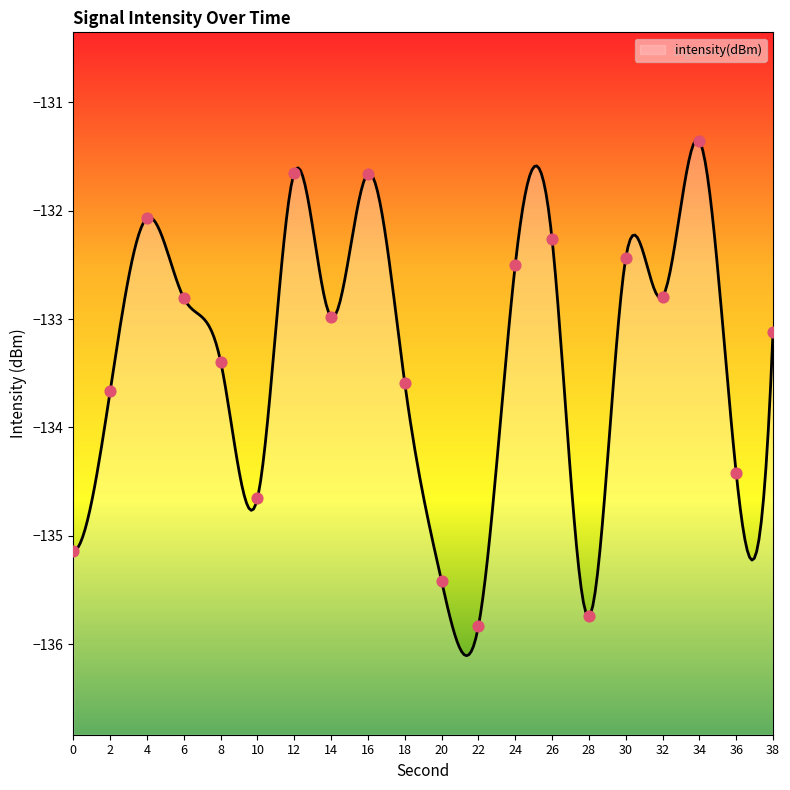

Which has a higher value, 38 or 6?

6